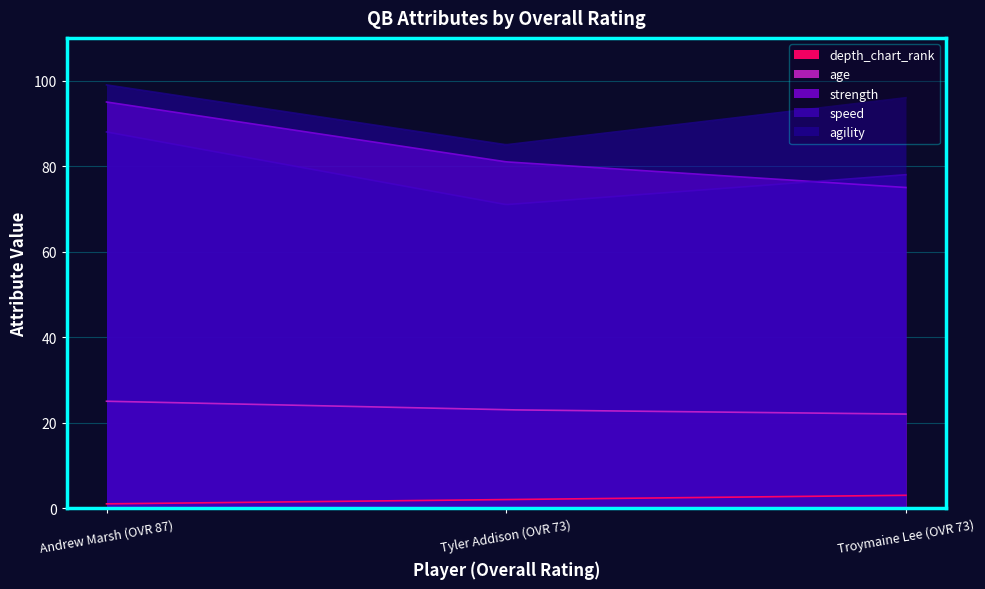

What are all the series names shown in the legend?

depth_chart_rank, age, strength, speed, agility